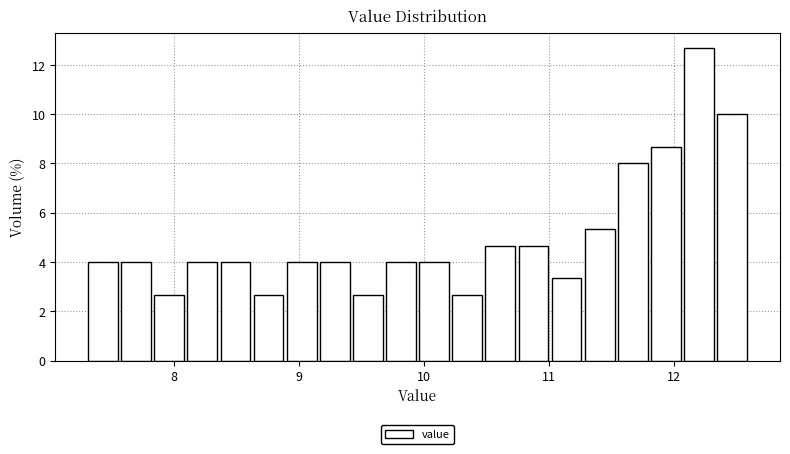

Around what value on the x-axis is the tallest bar? Give the approximate position of its centre, as read against the axis.

12.2